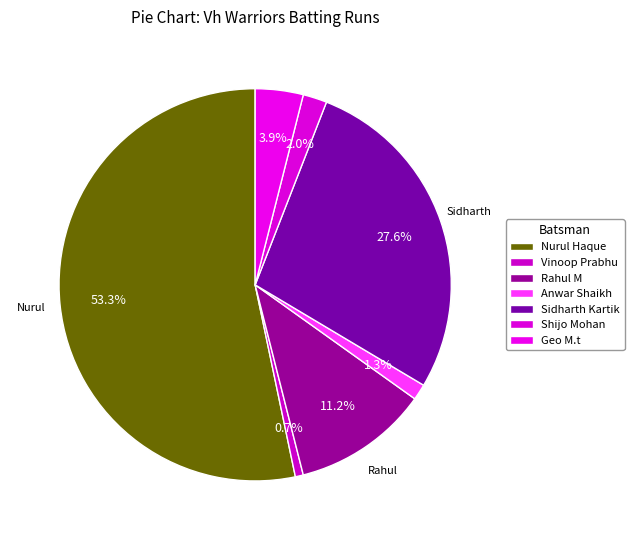

How many slices are in this pie chart?

7